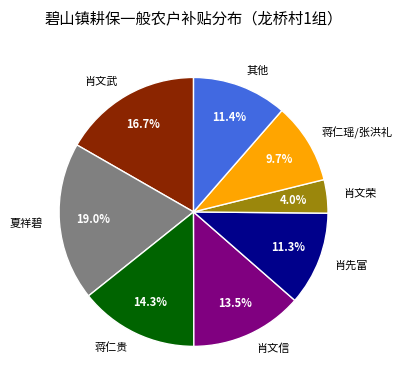

How many segments does this pie chart have?

8